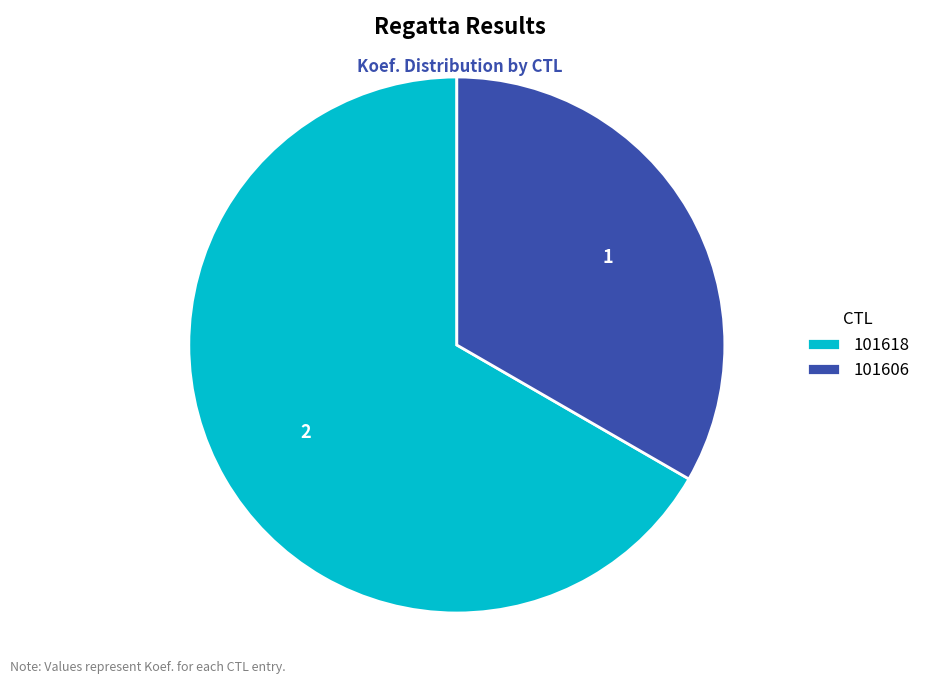

What is the ratio of the value at 101618 to the value at 101606?

2.0